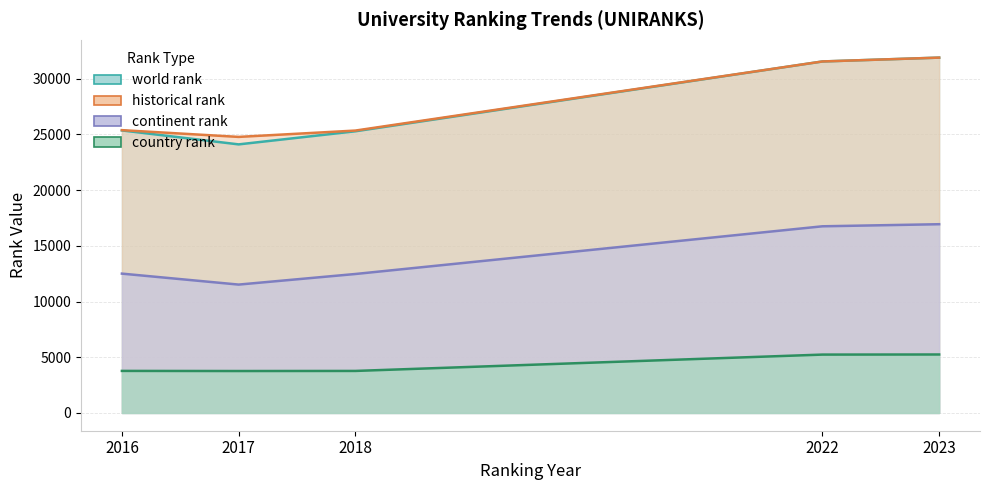

True or false: historical rank has more than 1 interior local peaks.

False